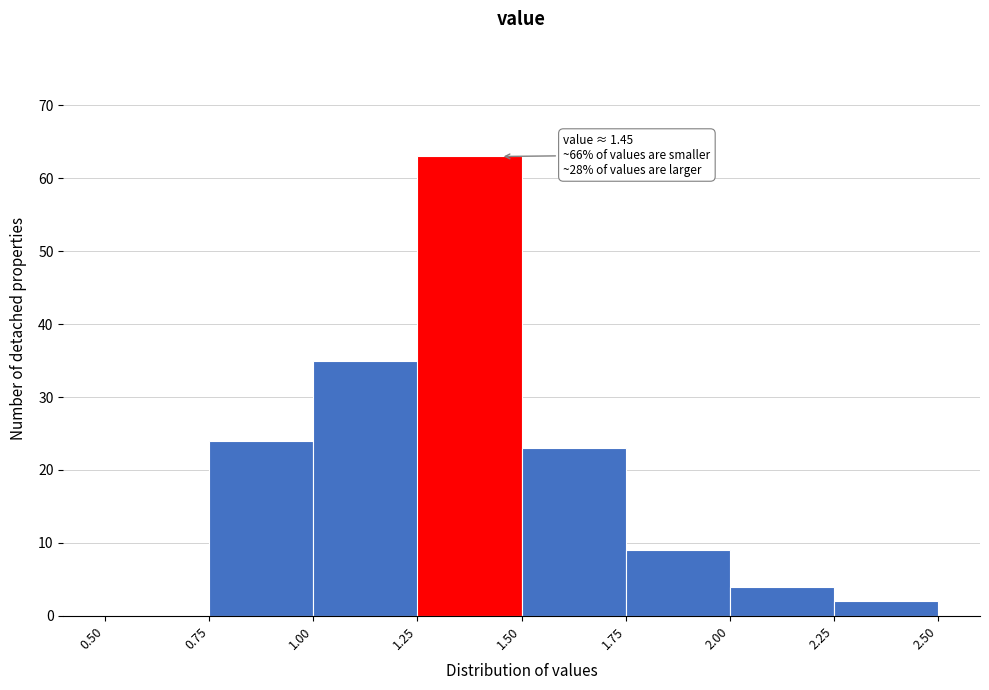

Which range on the x-axis has the tallest bar?

1.25 to 1.50